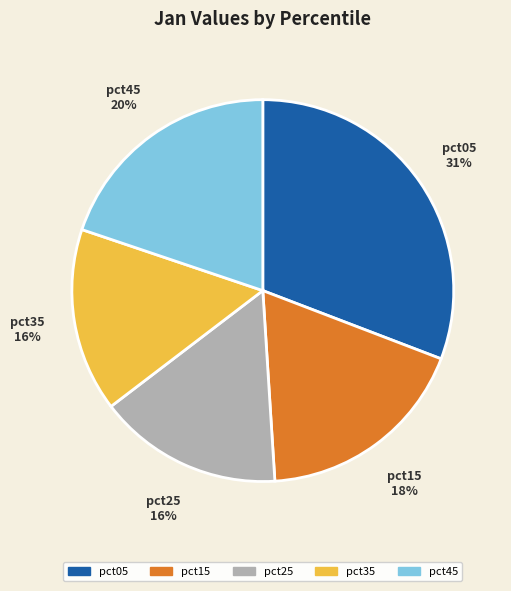

Is the sum of pct25 and pct35 greater than half?

No